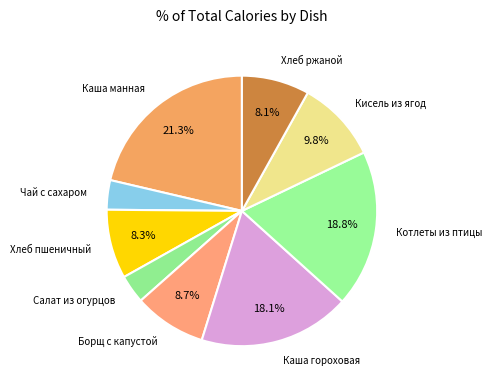

Which slice is the largest?

Каша манная